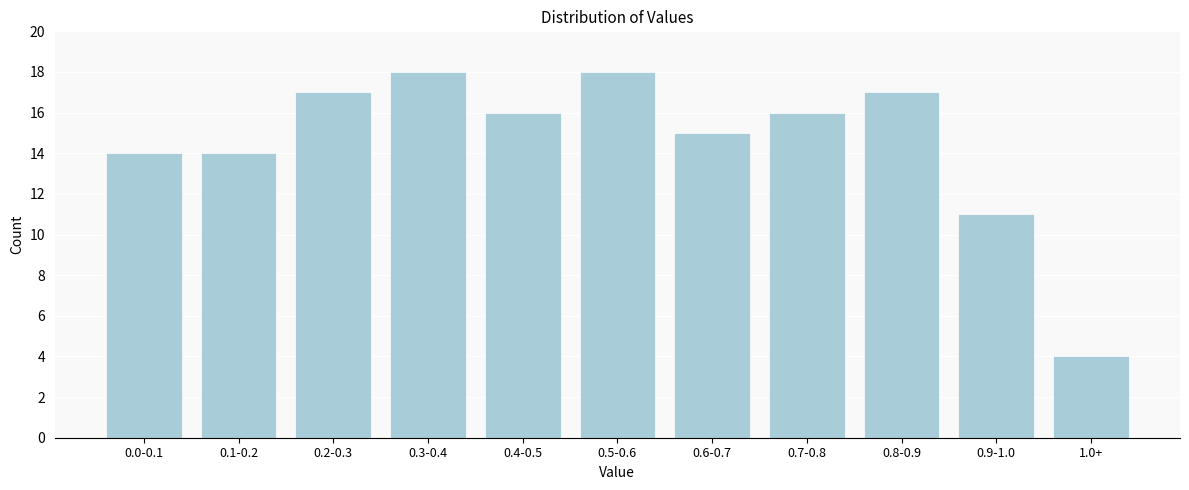

Reading right to left, what are all the values shown in this chart?

4	11	17	16	15	18	16	18	17	14	14